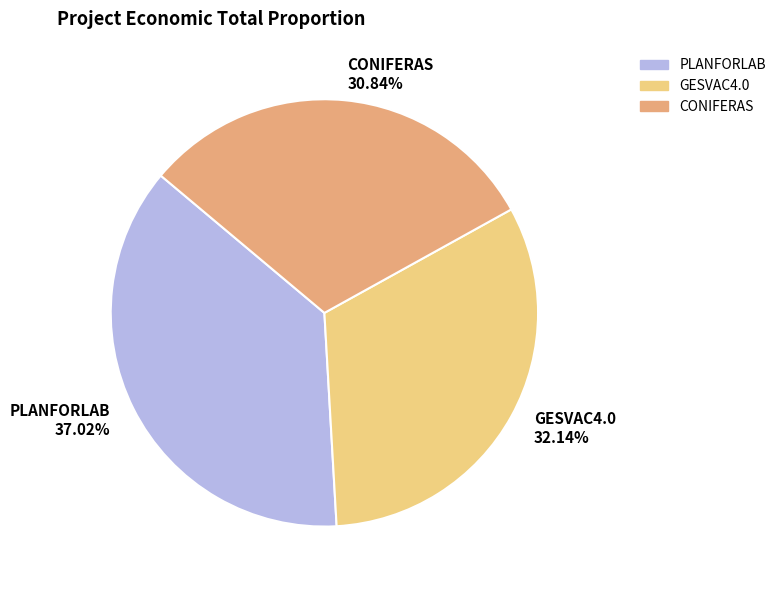

True or false: CONIFERAS accounts for 40% of the total.

False